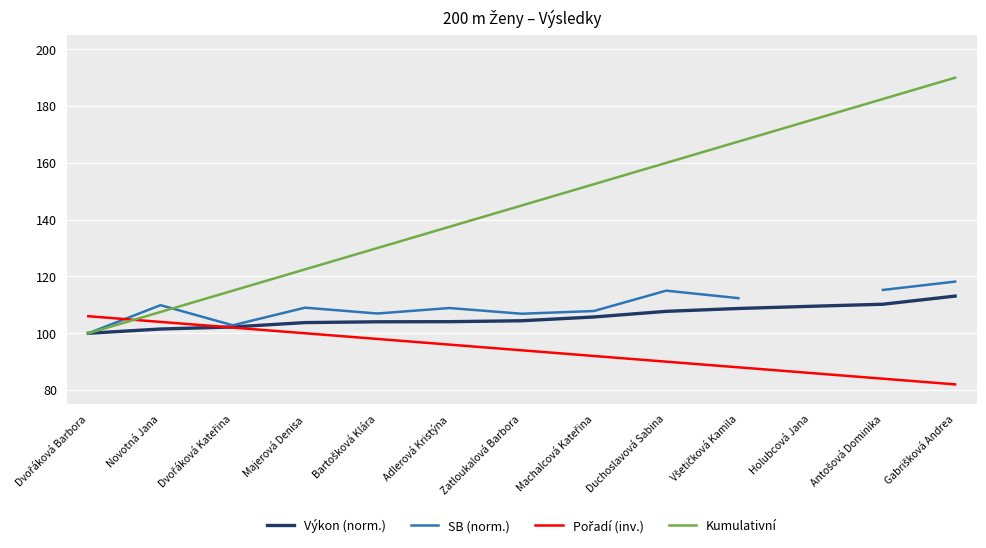

What position from the right is Všetičková Kamila?

4